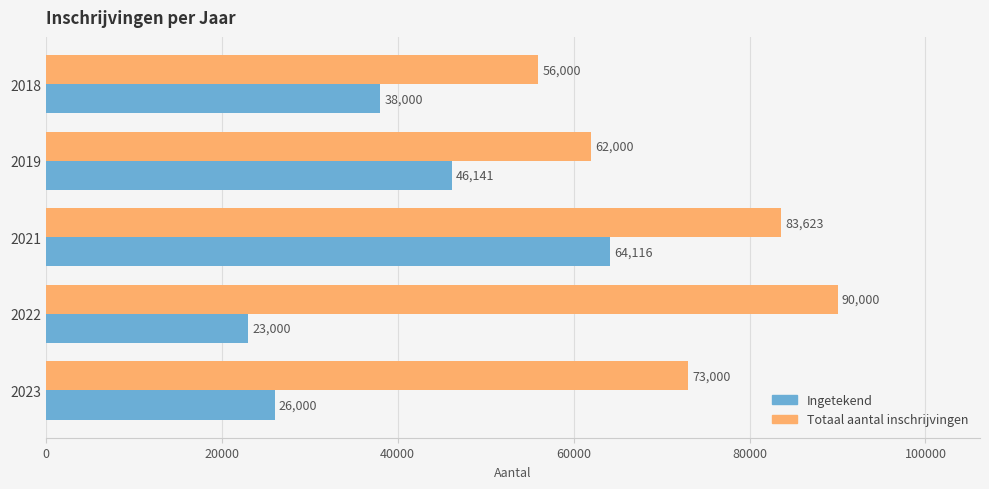

What is the average value of the Ingetekend series?

39451